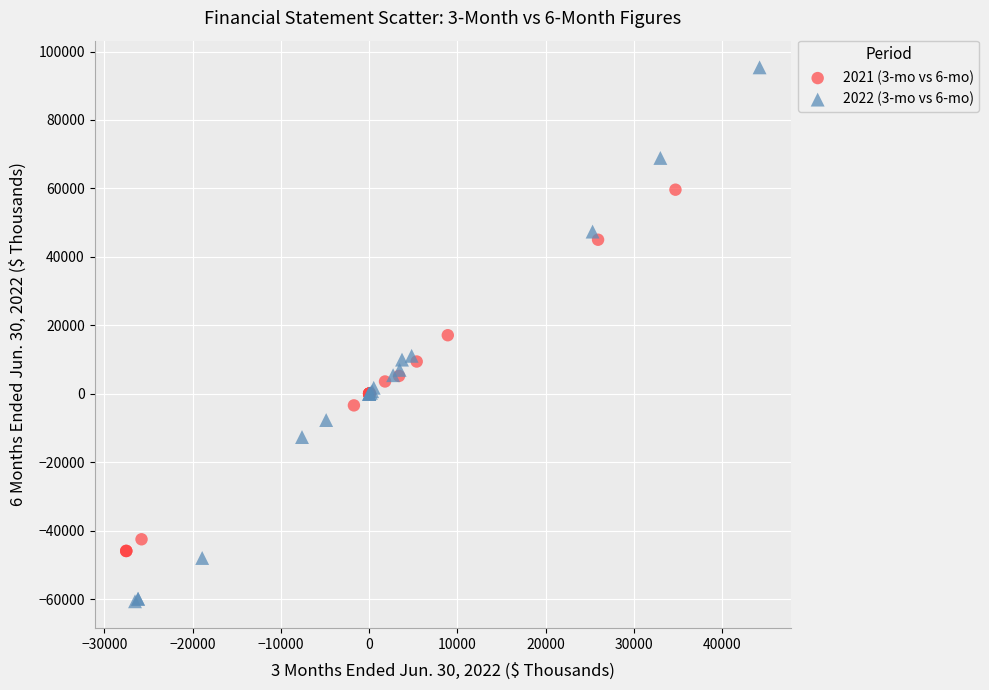

Which series has the widest spread of Y values?

2022 (3-mo vs 6-mo)